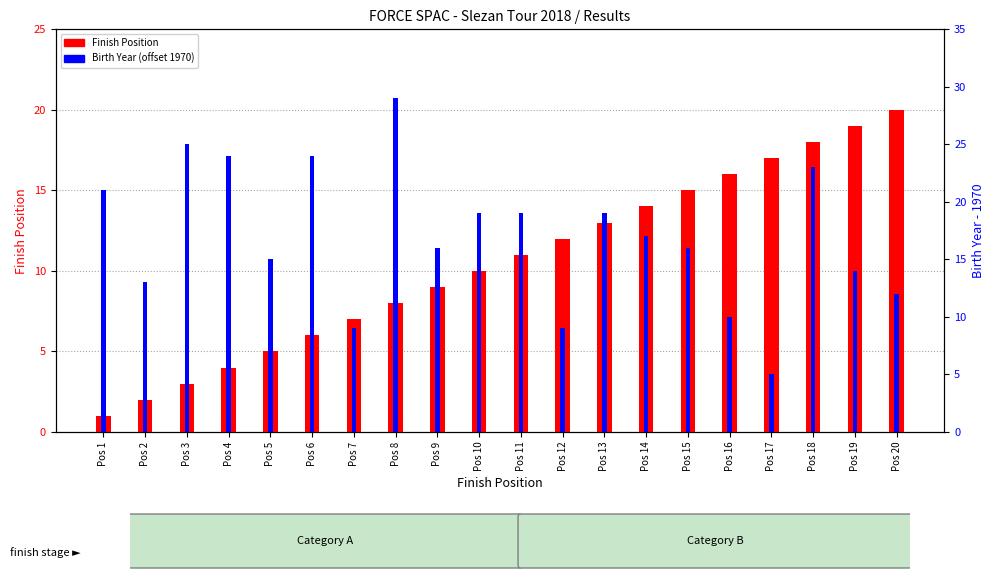

Count the number of categories in the chart.

20